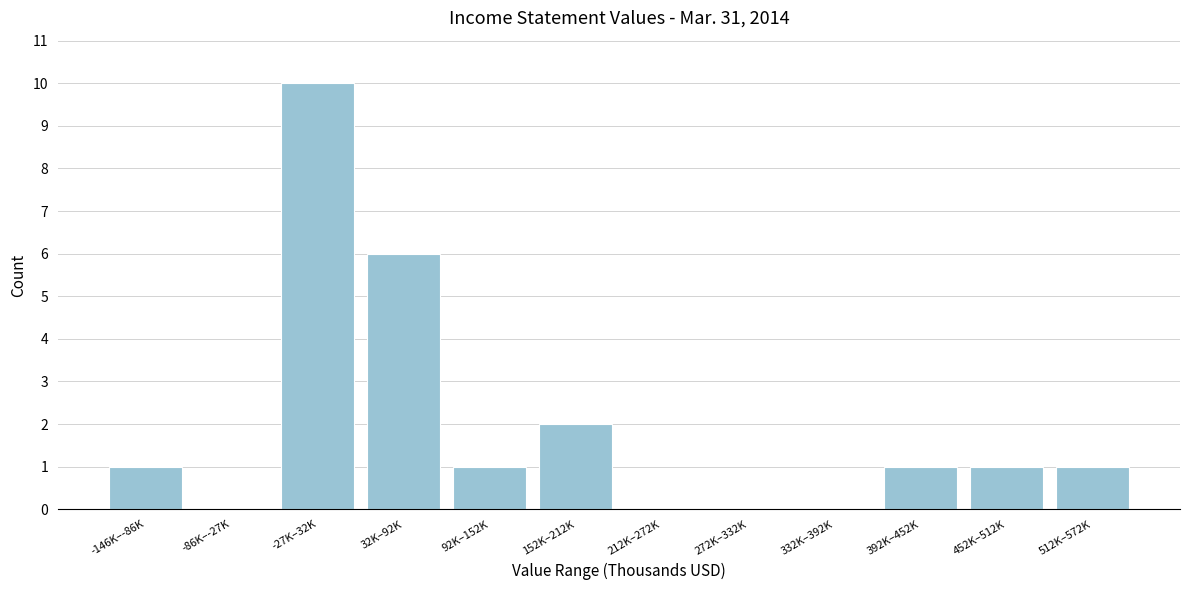

Reading left to right, transcribe all the data shown in this chart.

-146K–-86K=1	-86K–-27K=0	-27K–32K=10	32K–92K=6	92K–152K=1	152K–212K=2	212K–272K=0	272K–332K=0	332K–392K=0	392K–452K=1	452K–512K=1	512K–572K=1